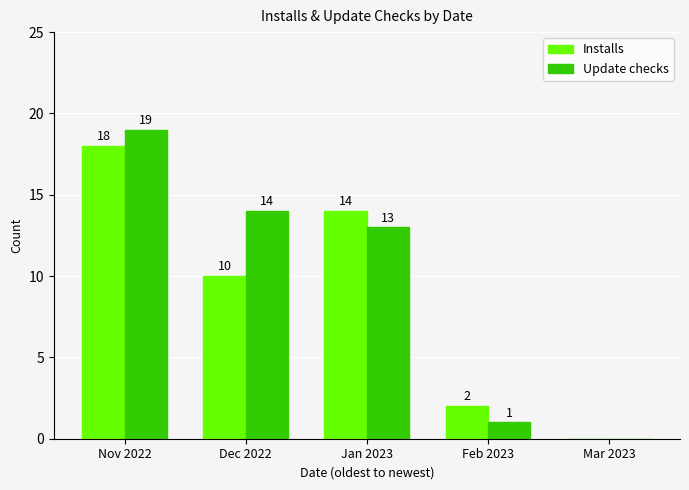

Between Nov 2022 and Jan 2023, which series saw the biggest shift?

Update checks